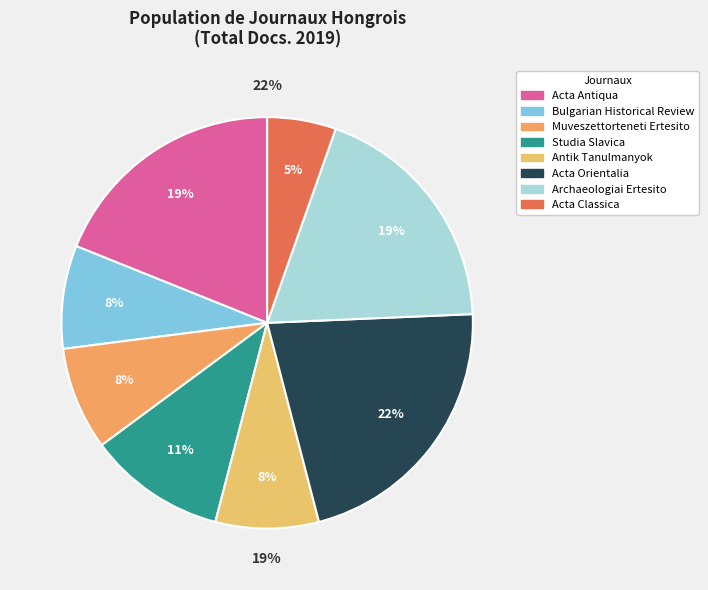

How many slices are in this pie chart?

8